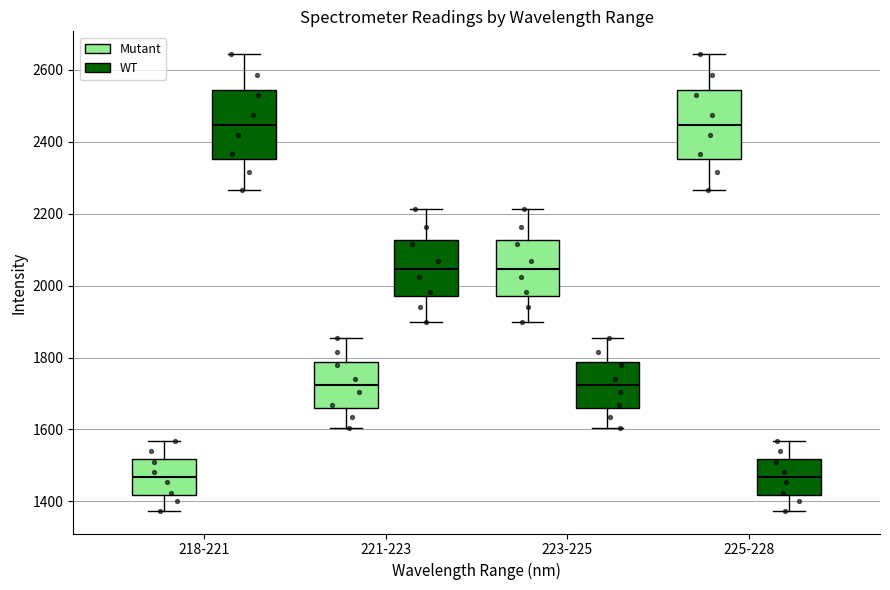

Reading left to right, read every box against the y-axis: the position of its median line, the range the box covers, and the ends of its whiskers. The values are not printed on the chart, so give them approximately, as read against the axis.

218-221 (Mutant): median 1460, box 1420 to 1520, whiskers 1380 to 1560
218-221 (WT): median 2440, box 2360 to 2540, whiskers 2260 to 2640
221-223 (Mutant): median 1720, box 1660 to 1780, whiskers 1600 to 1860
221-223 (WT): median 2040, box 1980 to 2120, whiskers 1900 to 2220
223-225 (Mutant): median 2040, box 1980 to 2120, whiskers 1900 to 2220
223-225 (WT): median 1720, box 1660 to 1780, whiskers 1600 to 1860
225-228 (Mutant): median 2440, box 2360 to 2540, whiskers 2260 to 2640
225-228 (WT): median 1460, box 1420 to 1520, whiskers 1380 to 1560